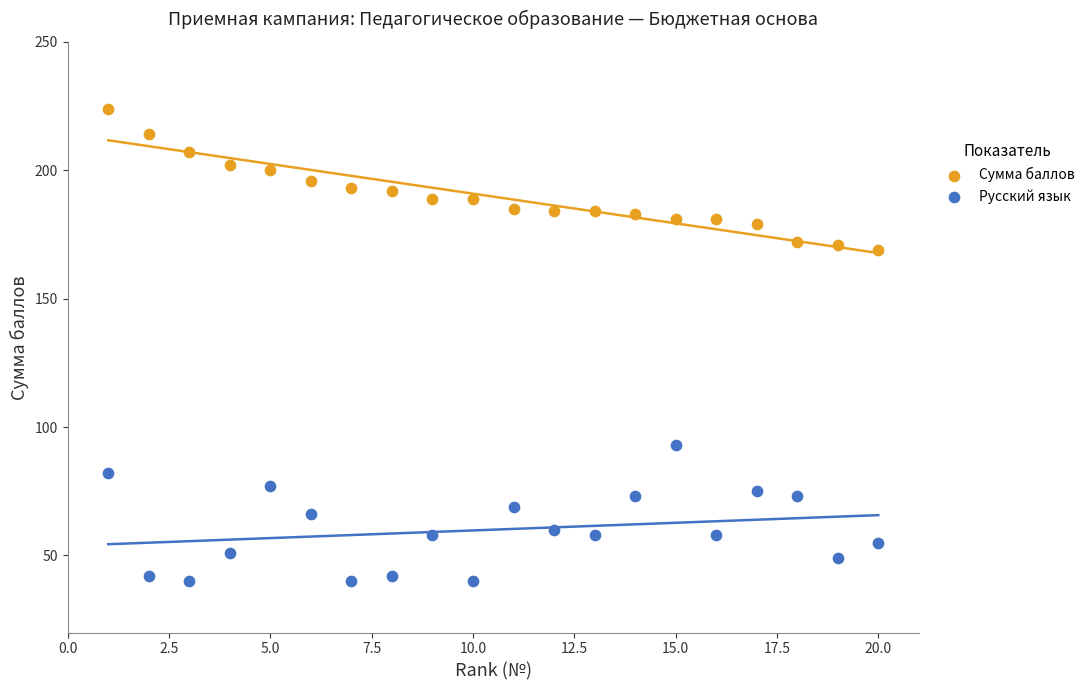

Which series contains the highest Y value?

Сумма баллов